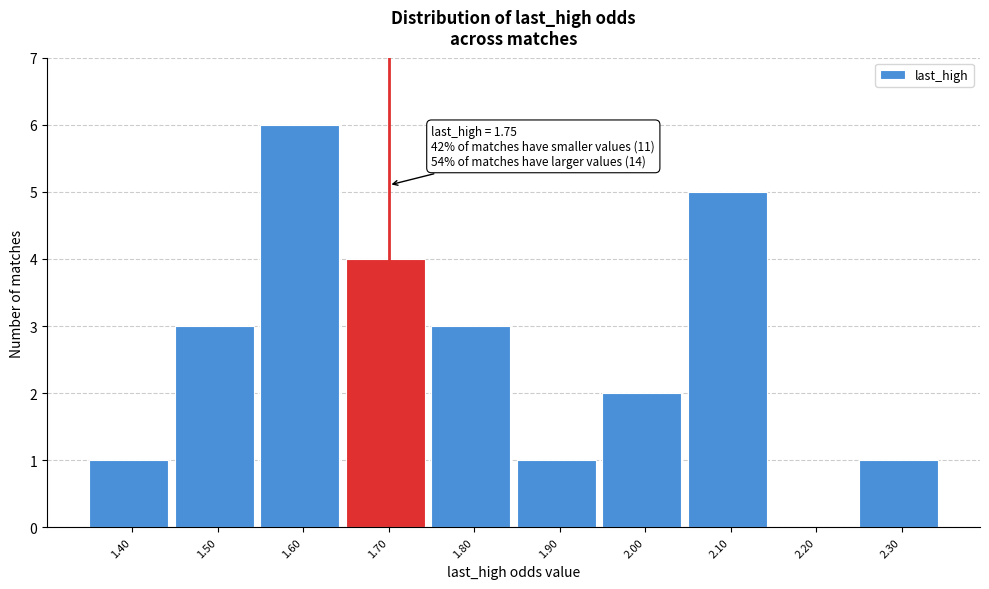

Reading left to right, what are all the values shown in this chart?

1.40=1	1.50=3	1.60=6	1.70=4	1.80=3	1.90=1	2.00=2	2.10=5	2.20=0	2.30=1